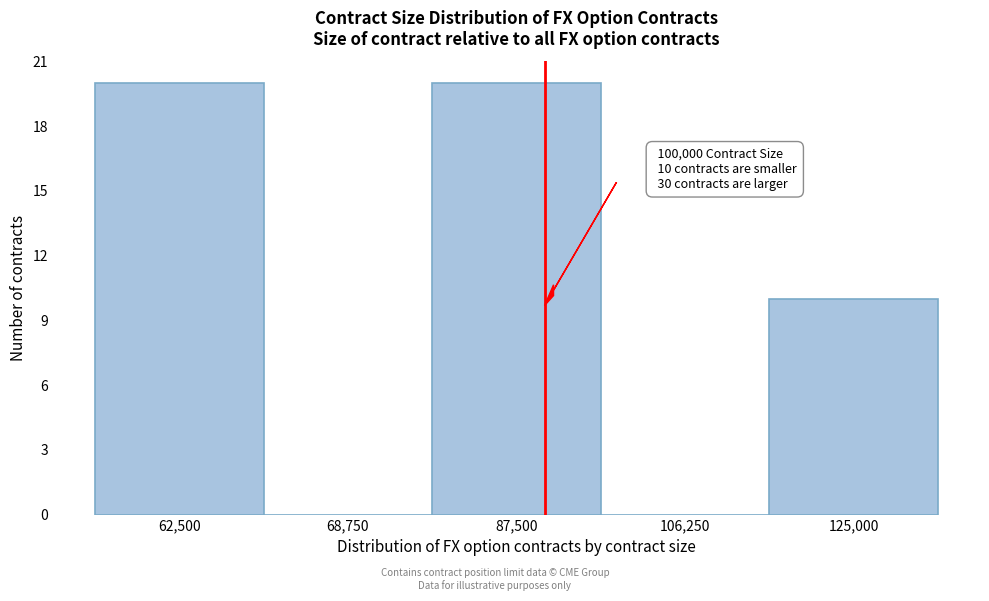

Reading left to right, what are all the values shown in this chart?

62,500=20	68,750=0	87,500=20	106,250=0	125,000=10